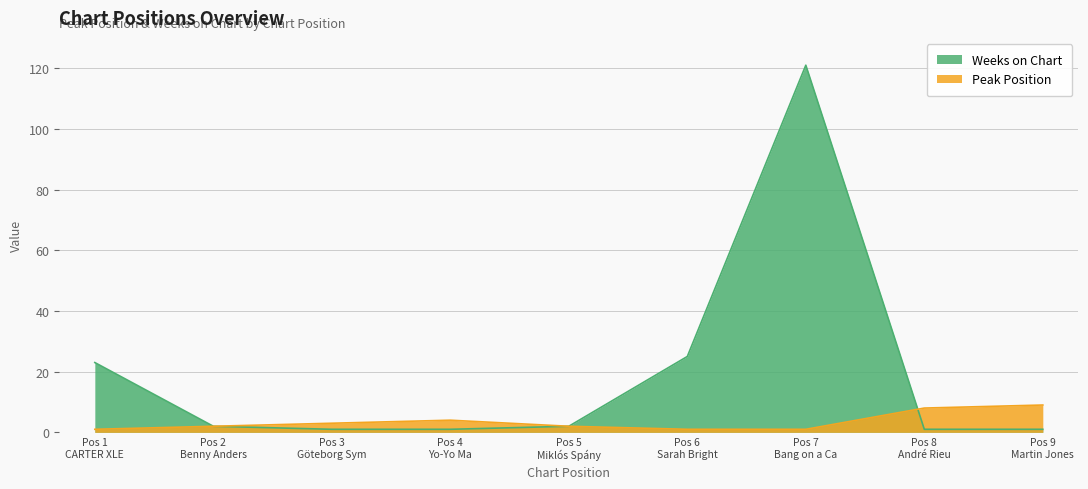

Rank the series by their average value, from lowest to highest.

Peak Position, Weeks on Chart